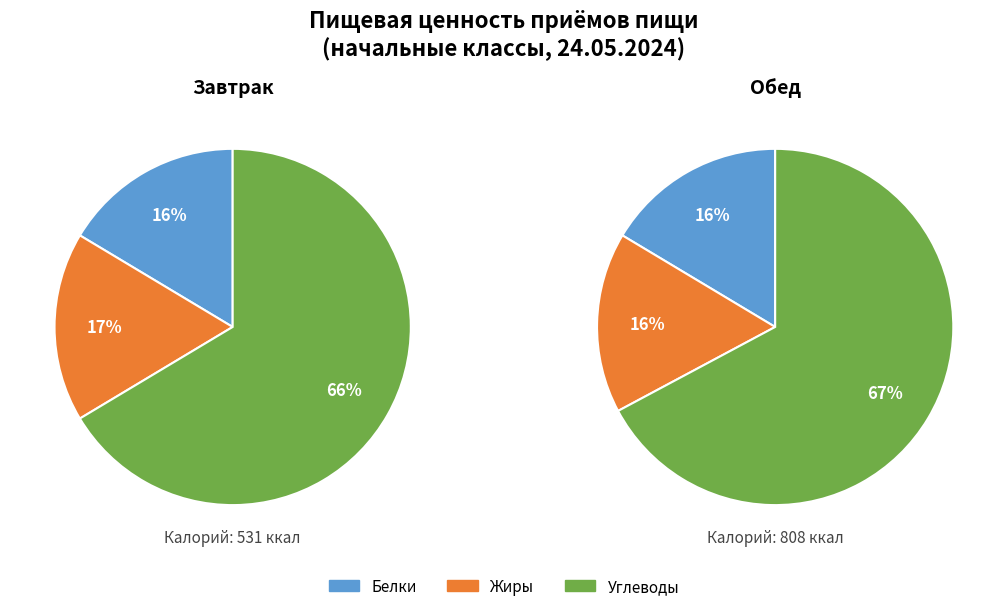

Combined, do 0 and 1 account for over 50%?

Yes